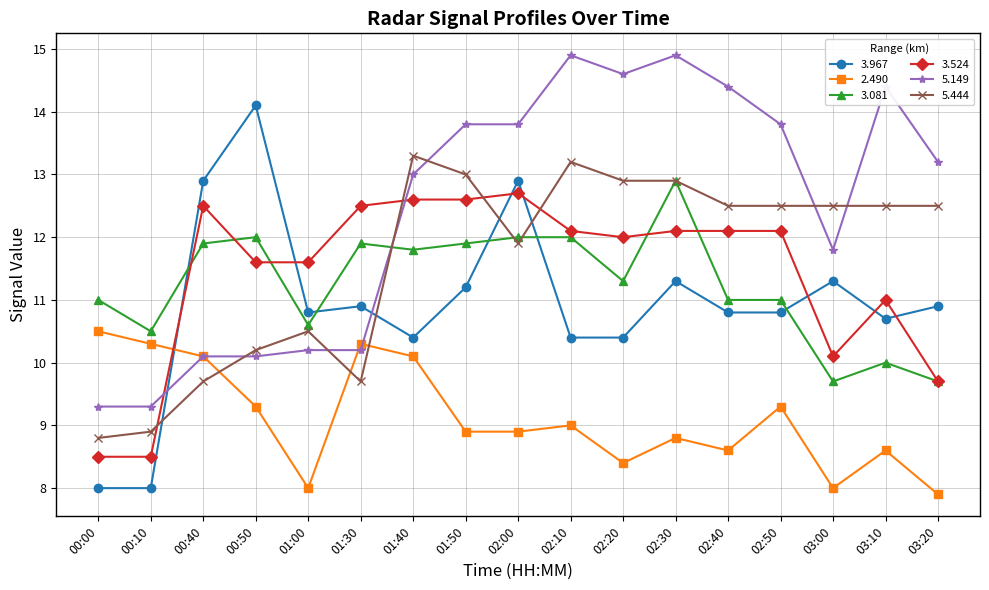

Which series has the largest range (max minus min)?

3.967